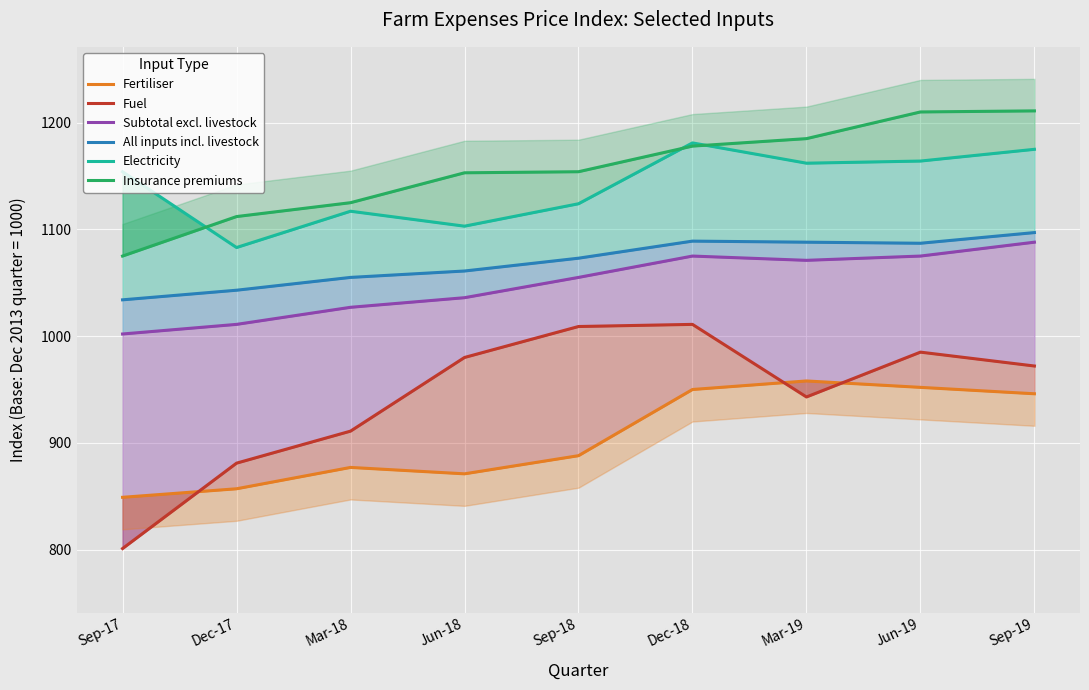

What are all the series names shown in the legend?

Fertiliser, Fuel, Subtotal excl. livestock, All inputs incl. livestock, Electricity, Insurance premiums